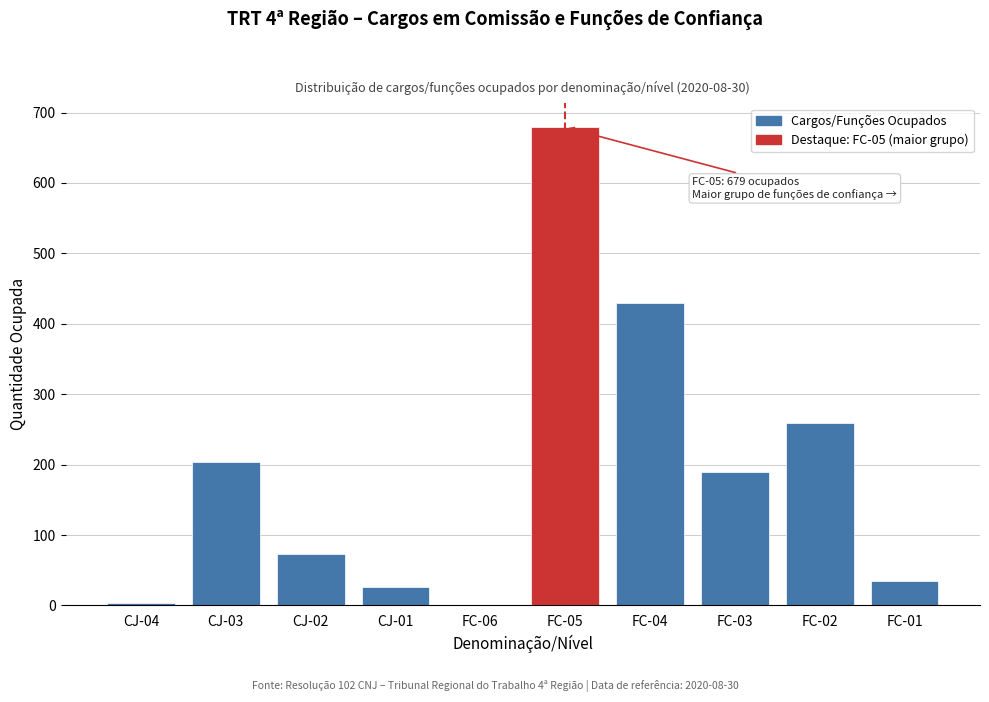

Reading left to right, what are all the values shown in this chart?

CJ-04=3	CJ-03=204	CJ-02=73	CJ-01=26	FC-06=0	FC-05=679	FC-04=429	FC-03=190	FC-02=259	FC-01=34